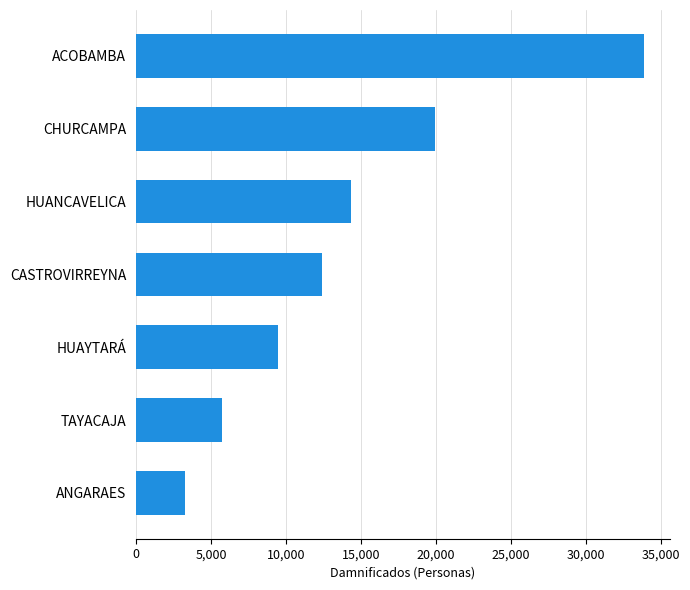

What is the change in value from CHURCAMPA to CASTROVIRREYNA?

-7503